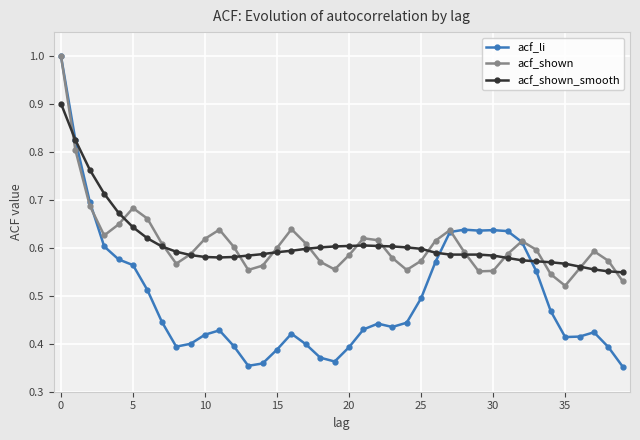

Which series has the largest range (max minus min)?

acf_li